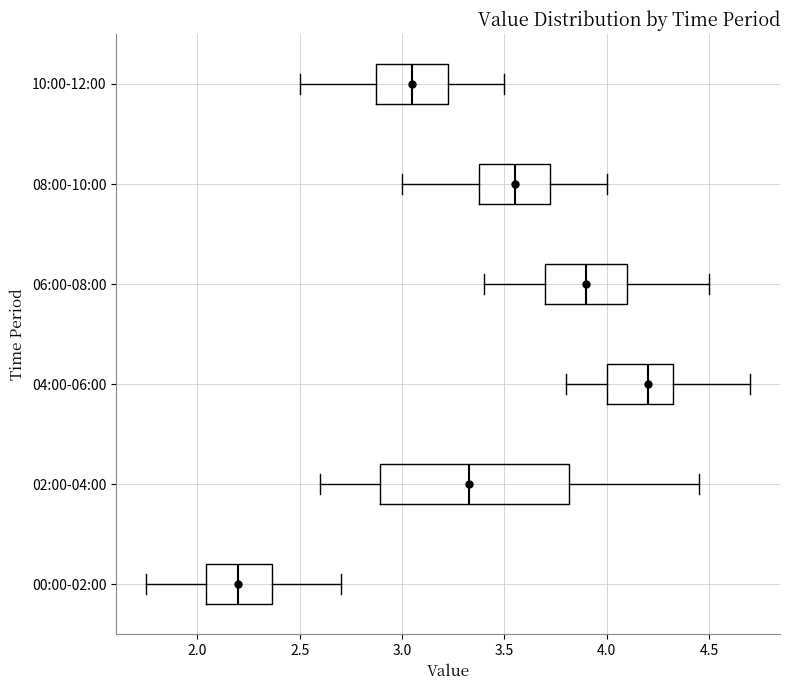

Which box's median line is the furthest to the left?

00:00-02:00